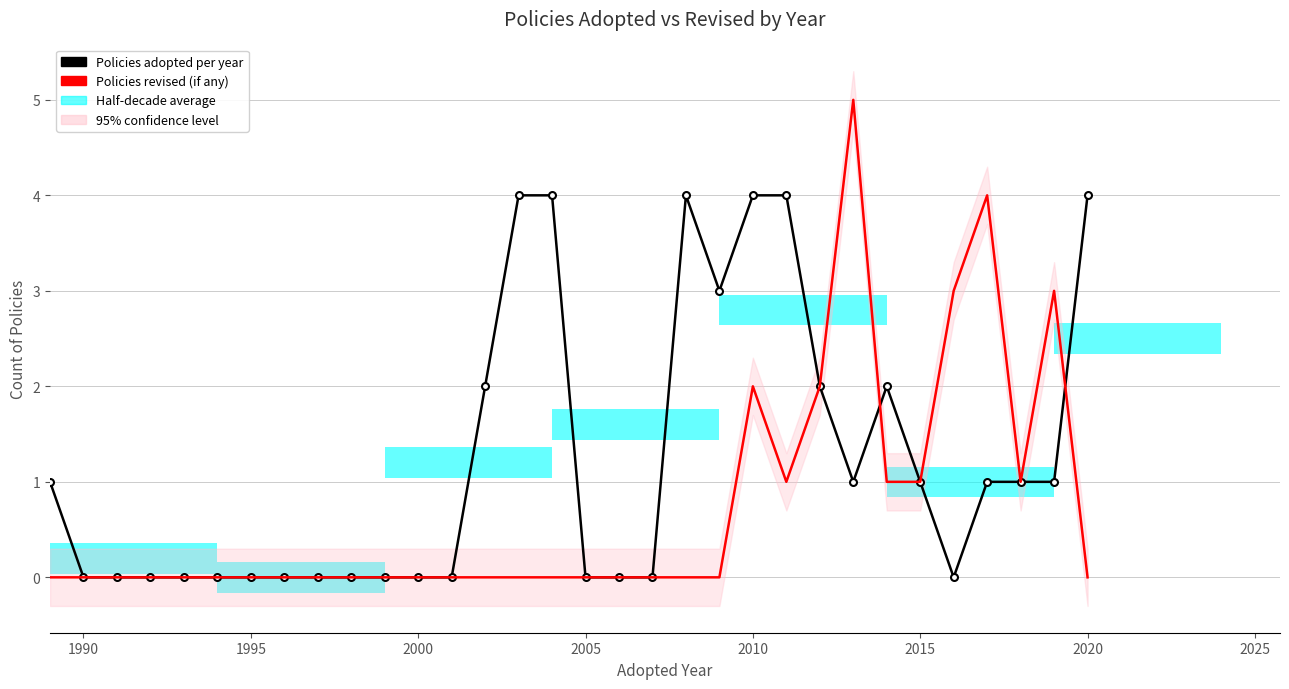

At which category is the sum across all series the highest?

2010